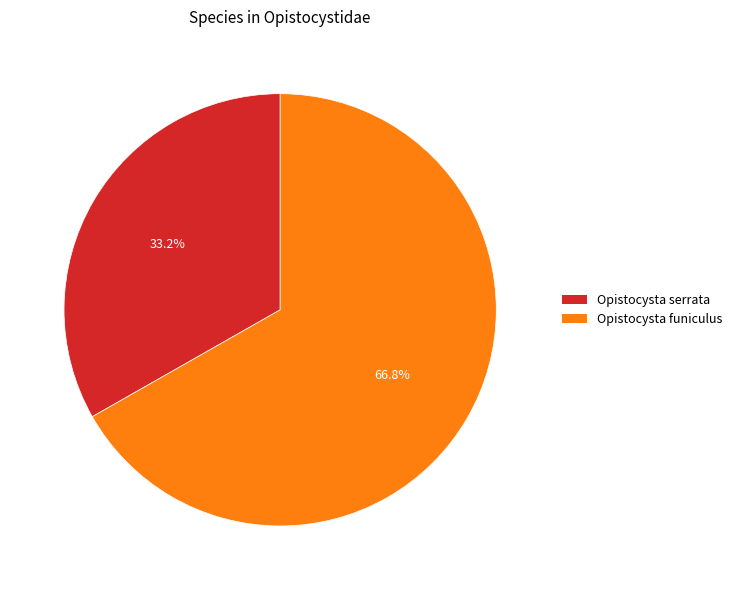

To the nearest percent, what portion does Opistocysta serrata represent?

33%